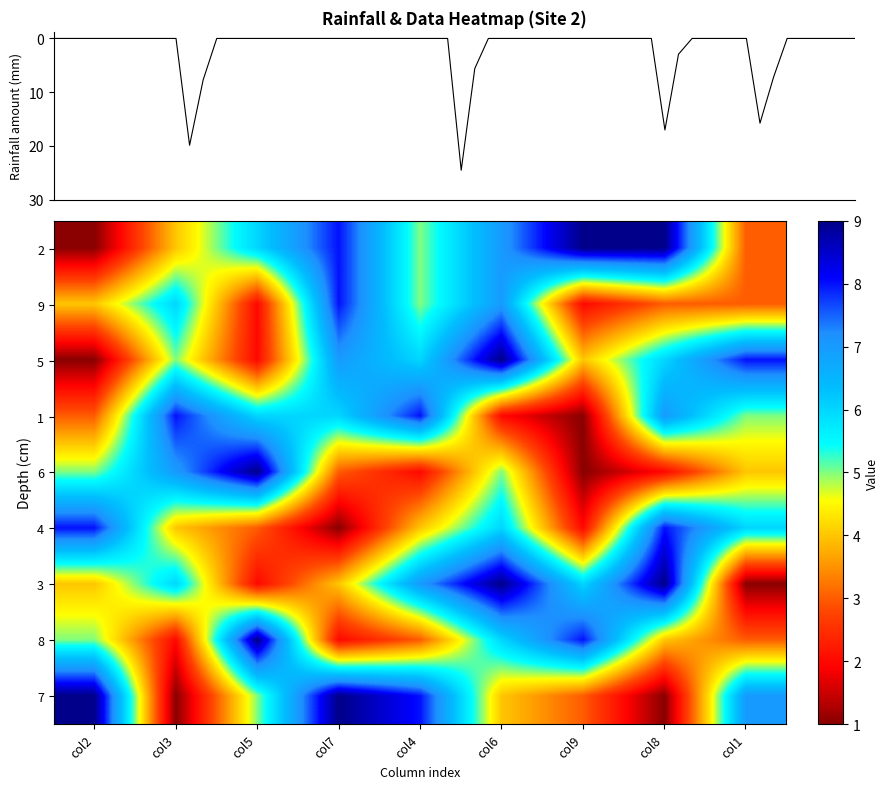

Which label corresponds to the largest value in the chart?

col9